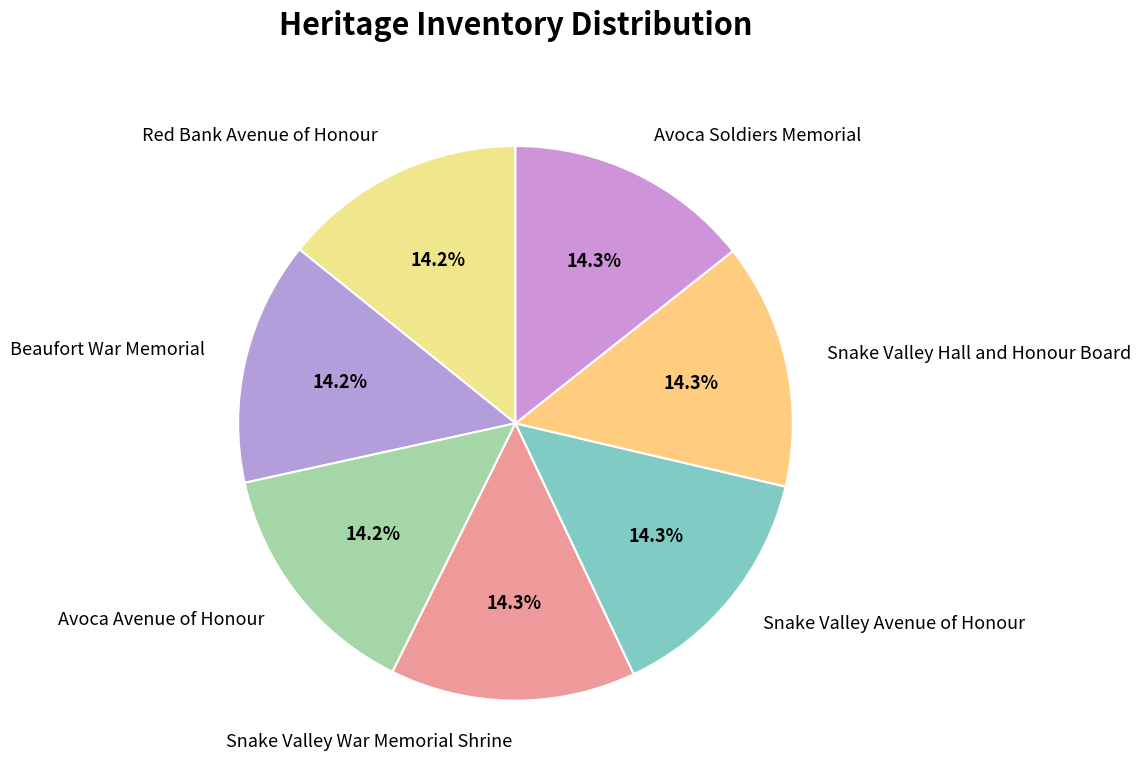

Is the sum of Snake Valley Avenue of Honour and Red Bank Avenue of Honour greater than half?

No